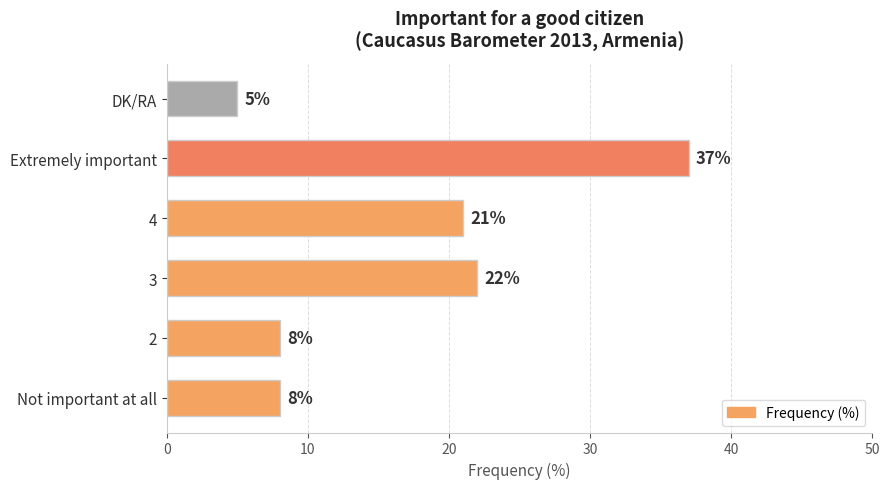

At which label is the value closest to 21?

4